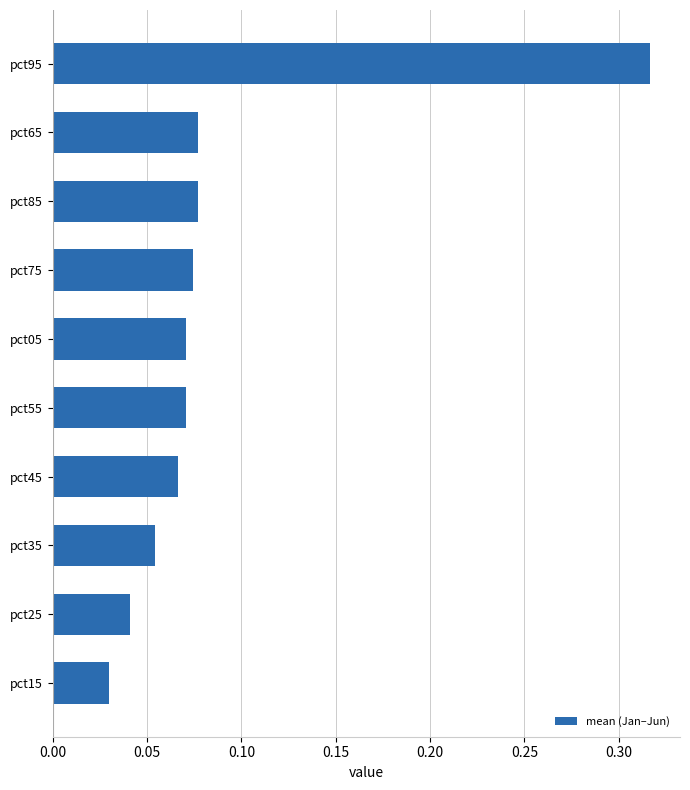

What is the change in value from pct15 to pct95?

+0.3